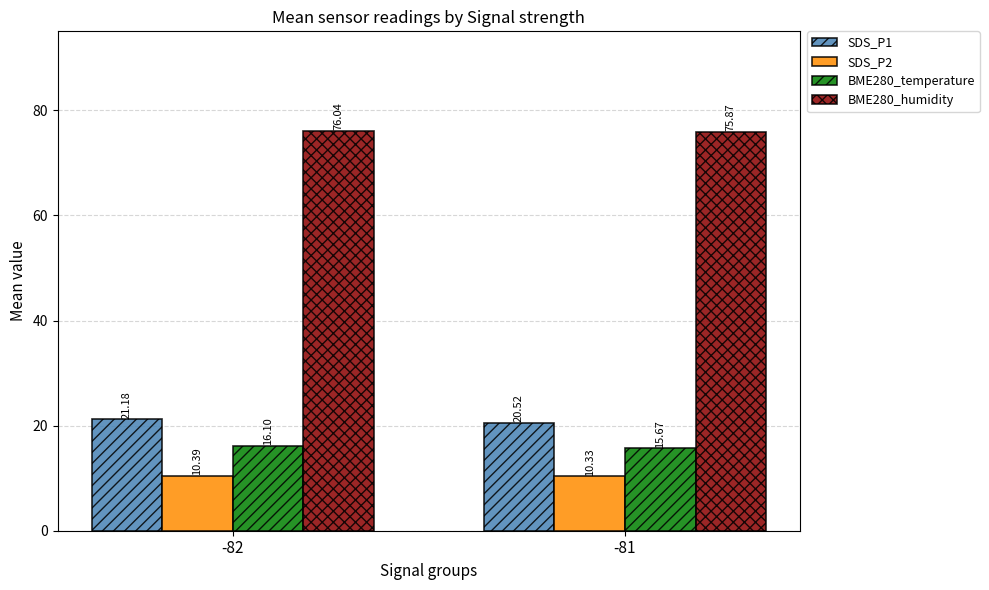

The SDS_P2 series shows 10.3 at -81. True or false?

True